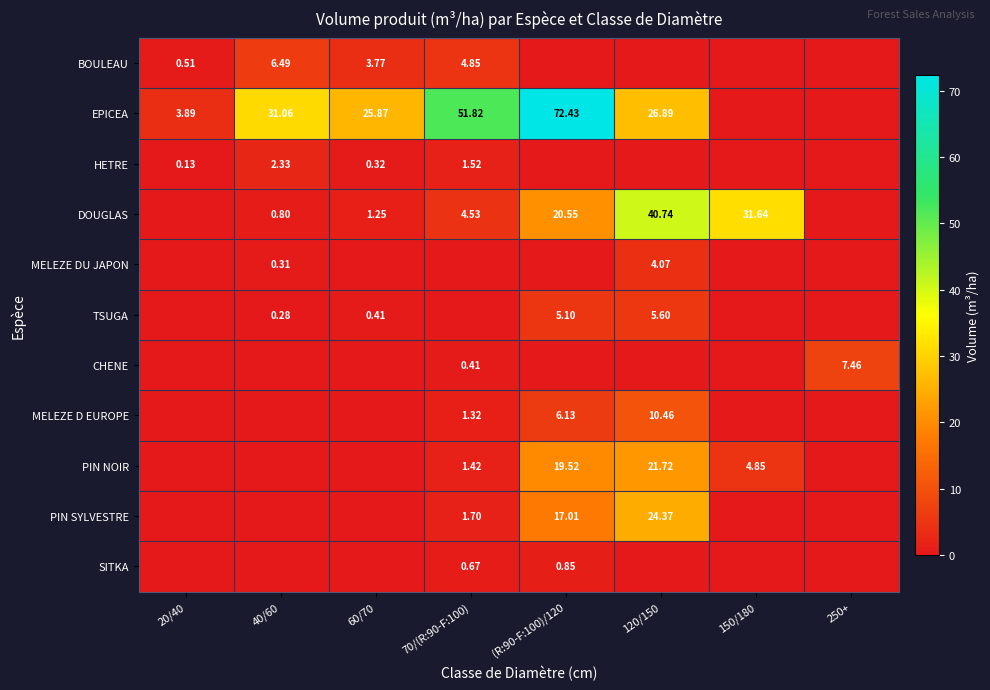

Which category has the highest value across all series?

(R:90-F:100)/120